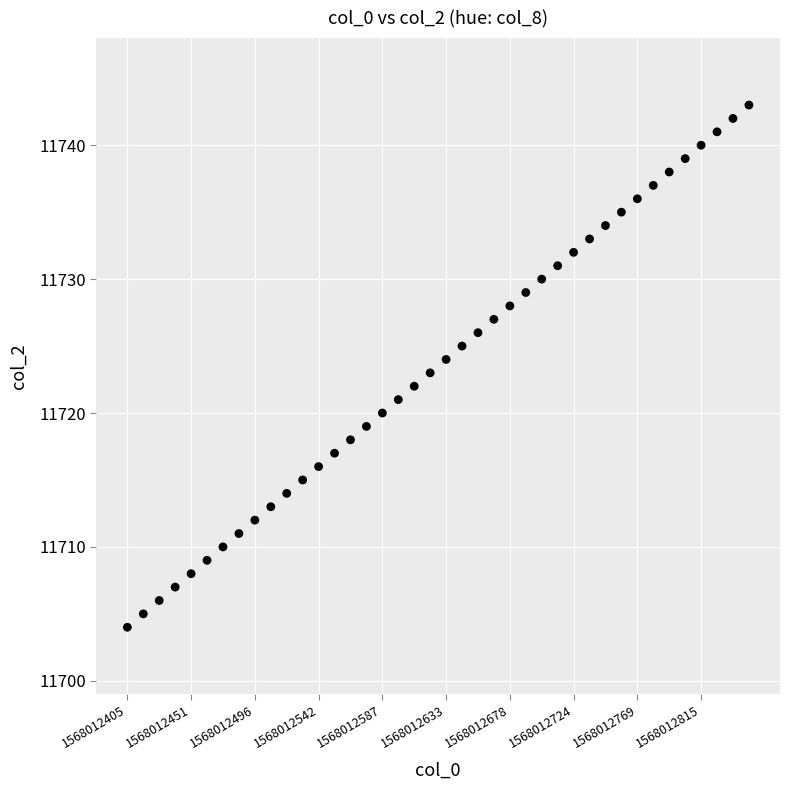

What is the range of Y values (max minus min)?

39